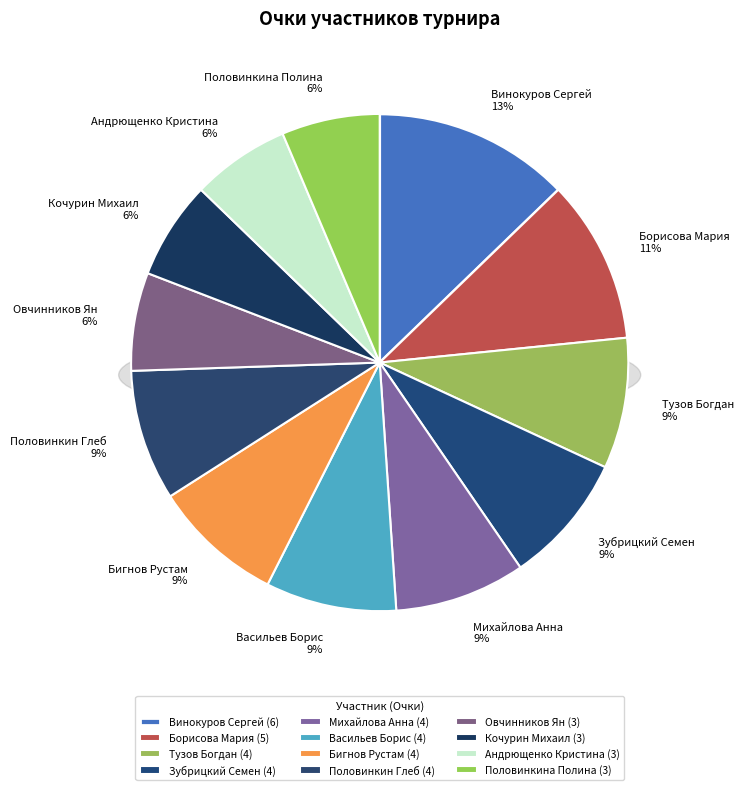

How many segments does this pie chart have?

12